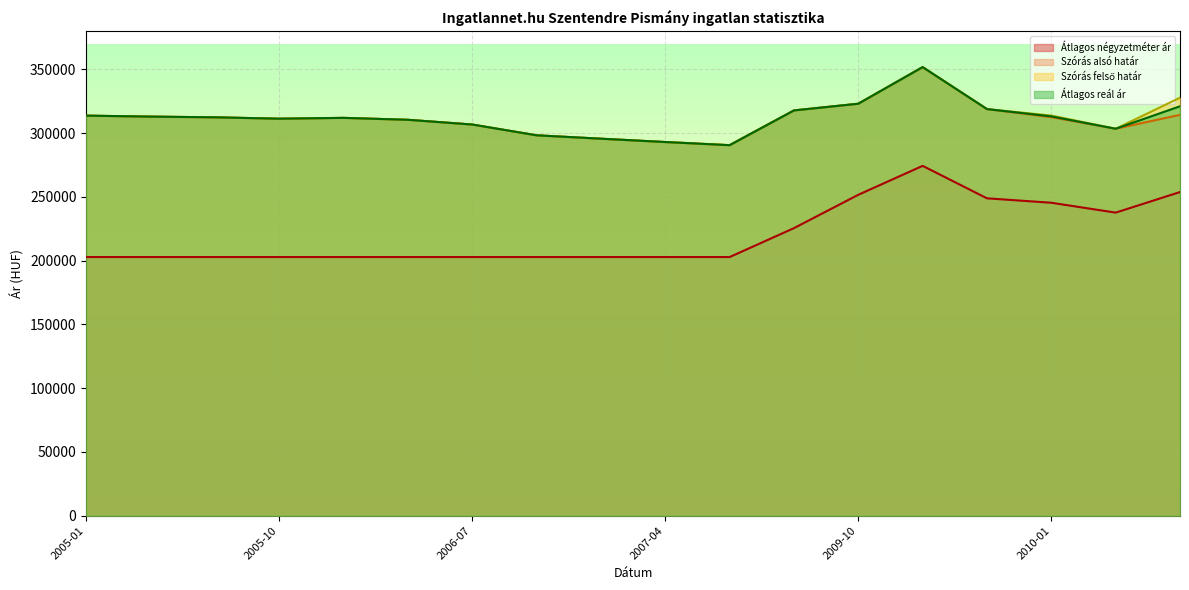

Does the chart display data point markers on the line(s)?

No